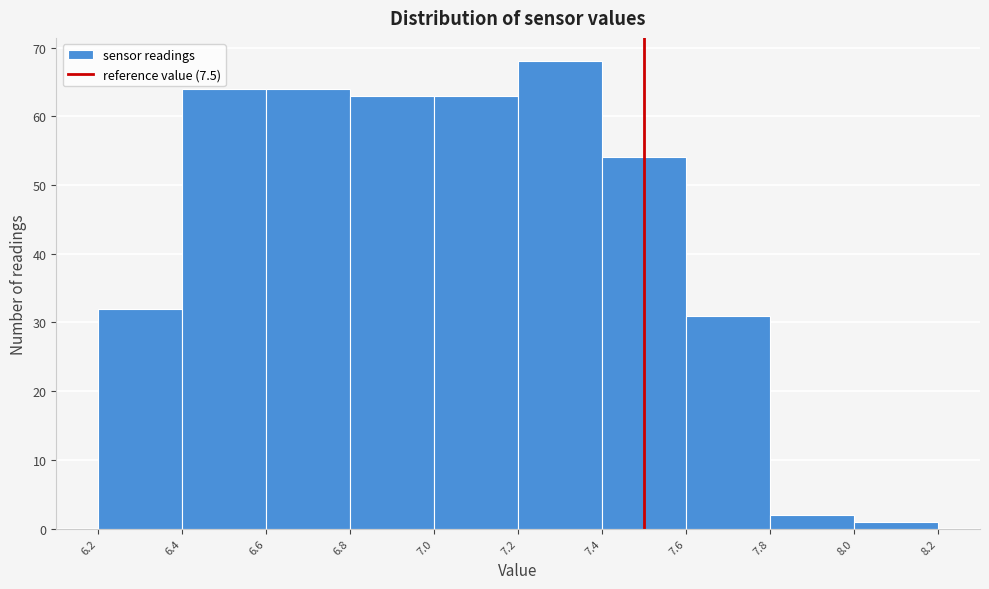

Reading left to right, transcribe this chart: for each bar, give the range it covers on the x-axis and its height. The values are not printed on the chart, so give them approximately, as read against the axis.

6.2 to 6.4: 32
6.4 to 6.6: 64
6.6 to 6.8: 64
6.8 to 7.0: 63
7.0 to 7.2: 63
7.2 to 7.4: 68
7.4 to 7.6: 54
7.6 to 7.8: 31
7.8 to 8.0: 2
8.0 to 8.2: 1